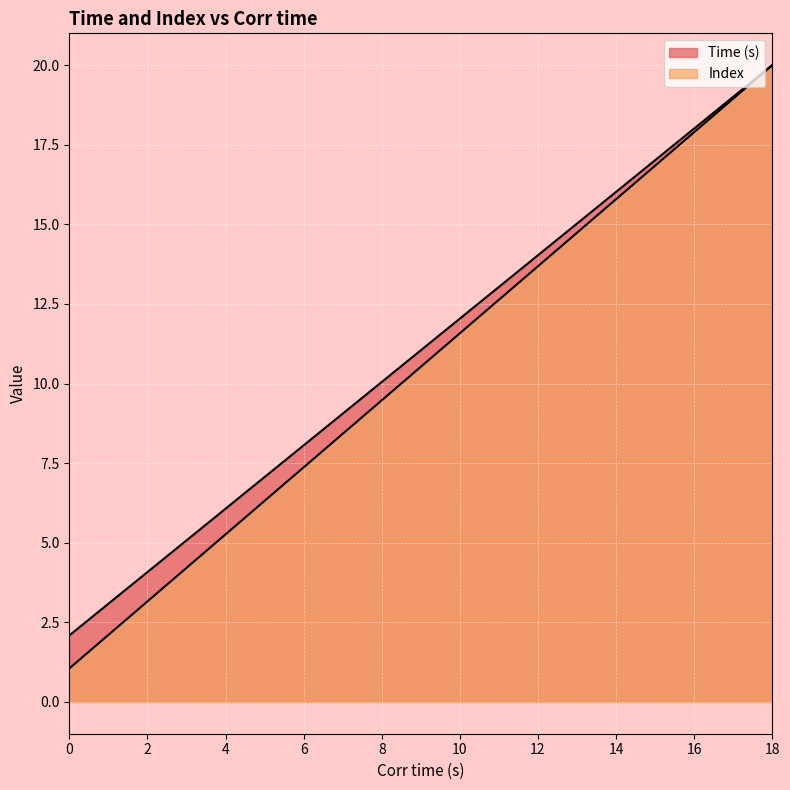

Where is Time (s) nearest to the value 11?

9